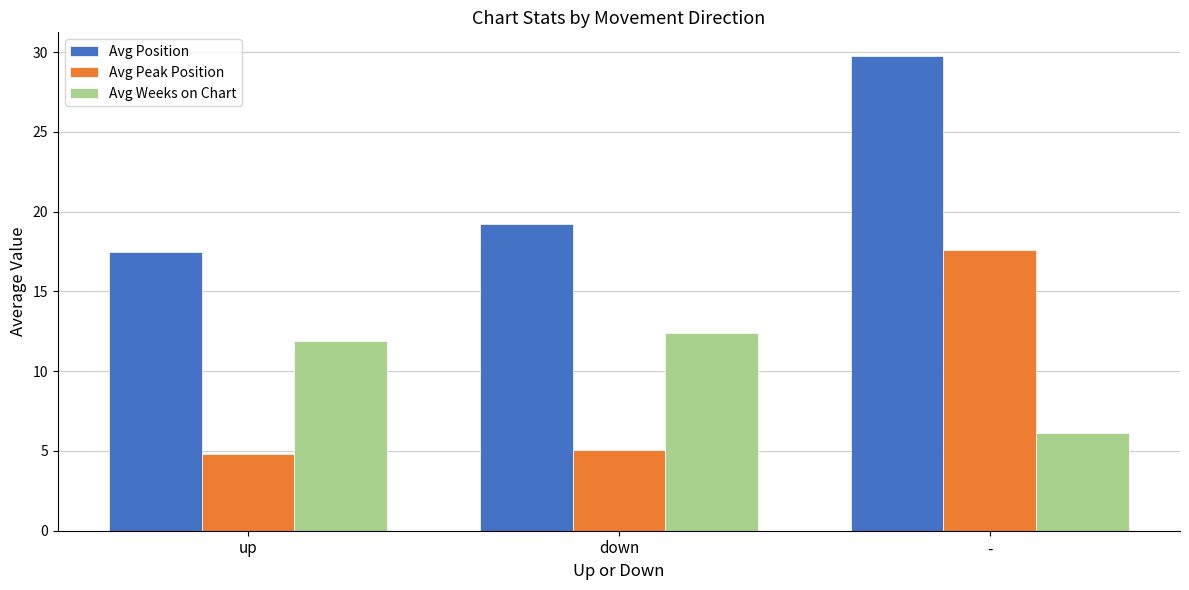

What value does the Avg Position series have at up?

17.5